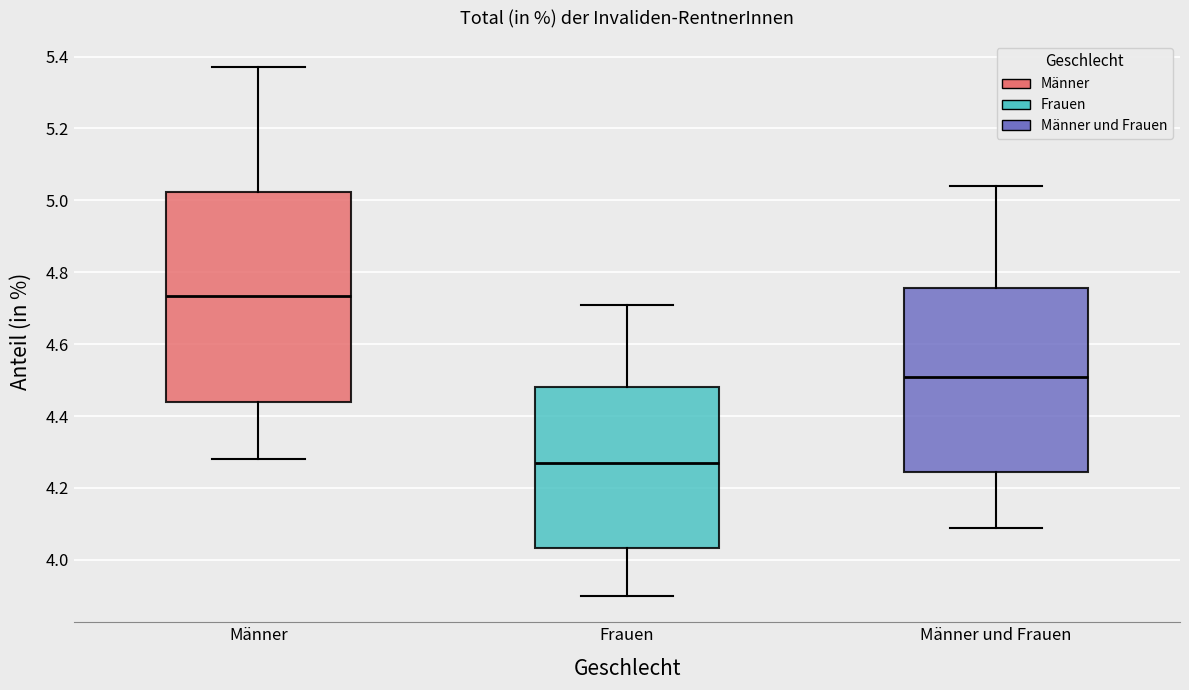

Which box has the highest median line?

Männer